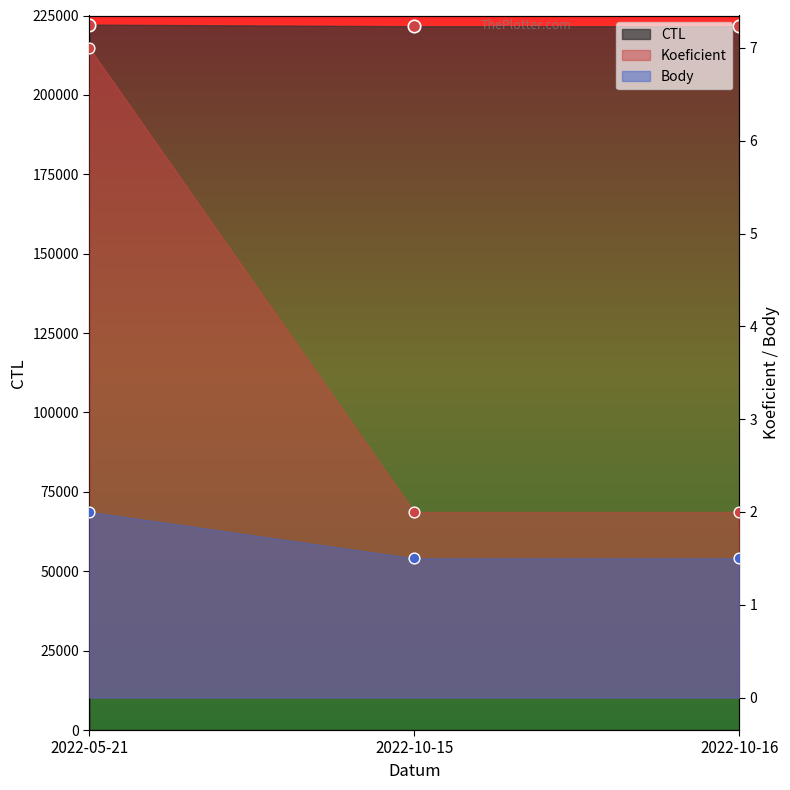

Which series has the largest total across all categories?

CTL